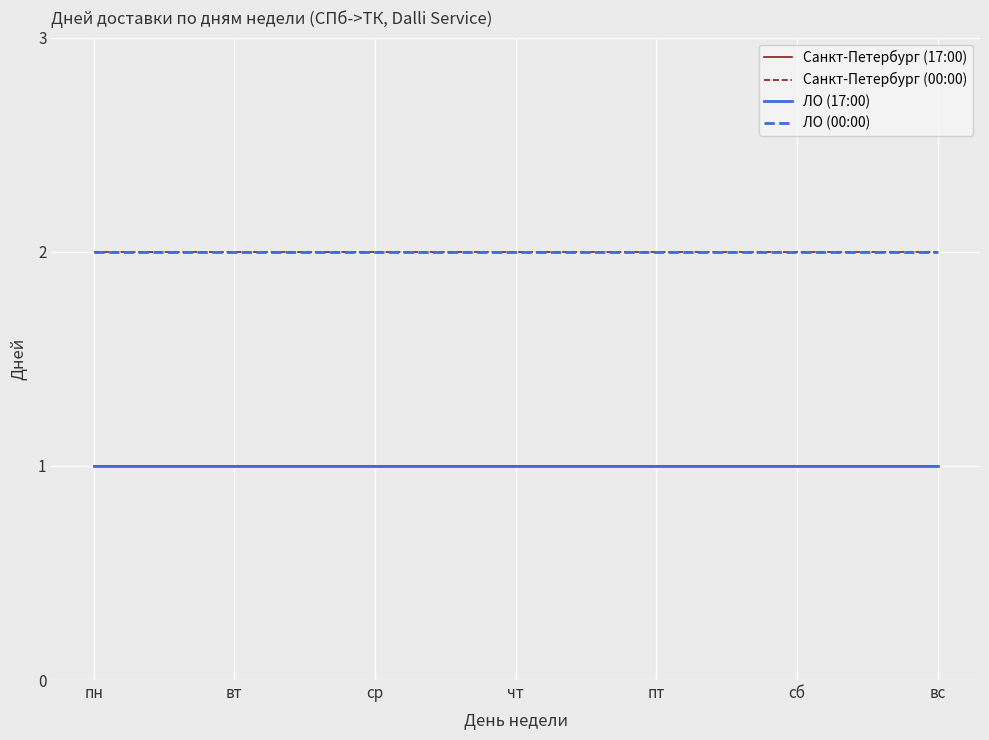

Is this an area chart (filled region under the line)?

No